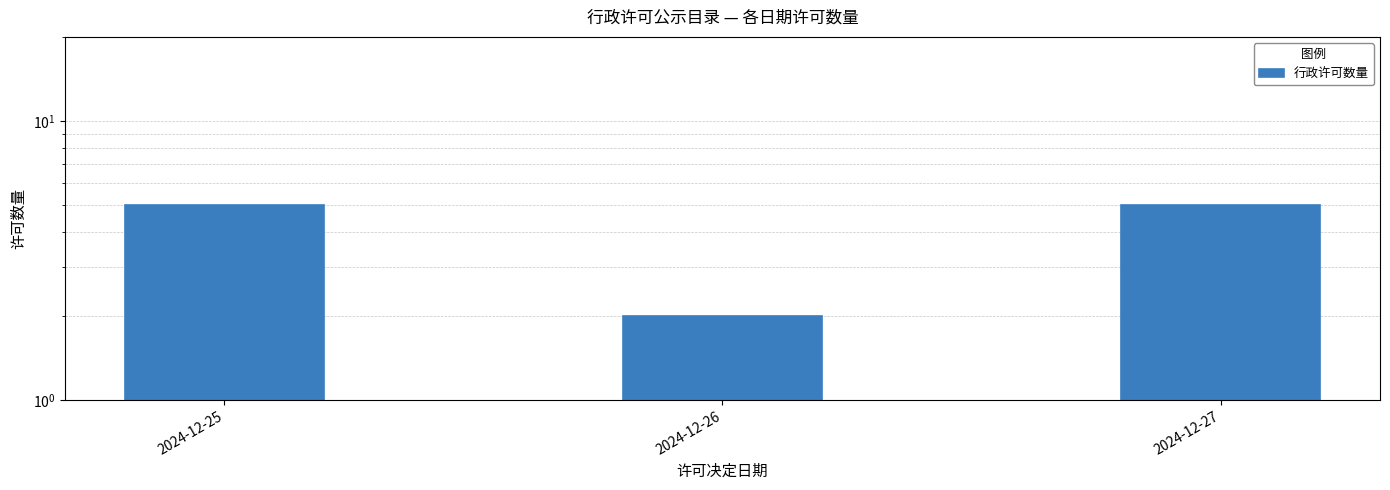

Reading left to right, what are all the values shown in this chart?

2024-12-25=5	2024-12-26=2	2024-12-27=5